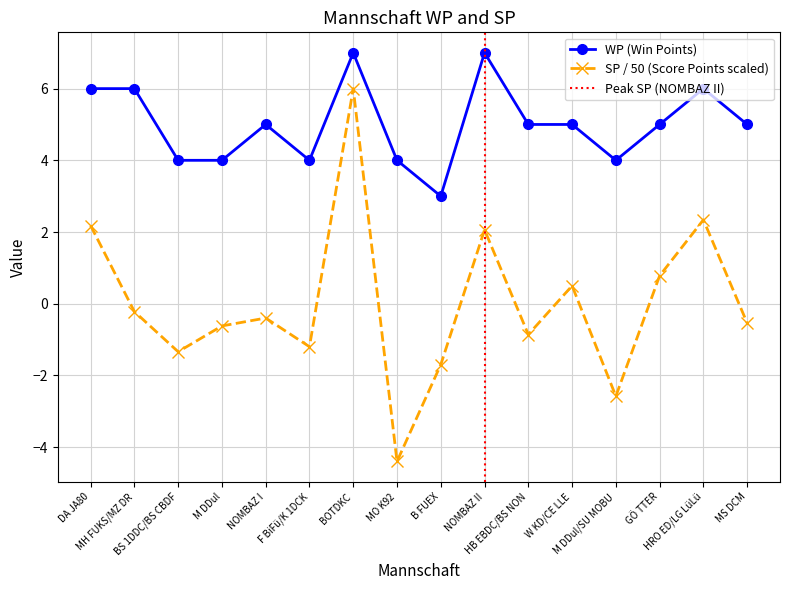

Between BOTDKC and GÖ TTER, which series saw the biggest shift?

SP